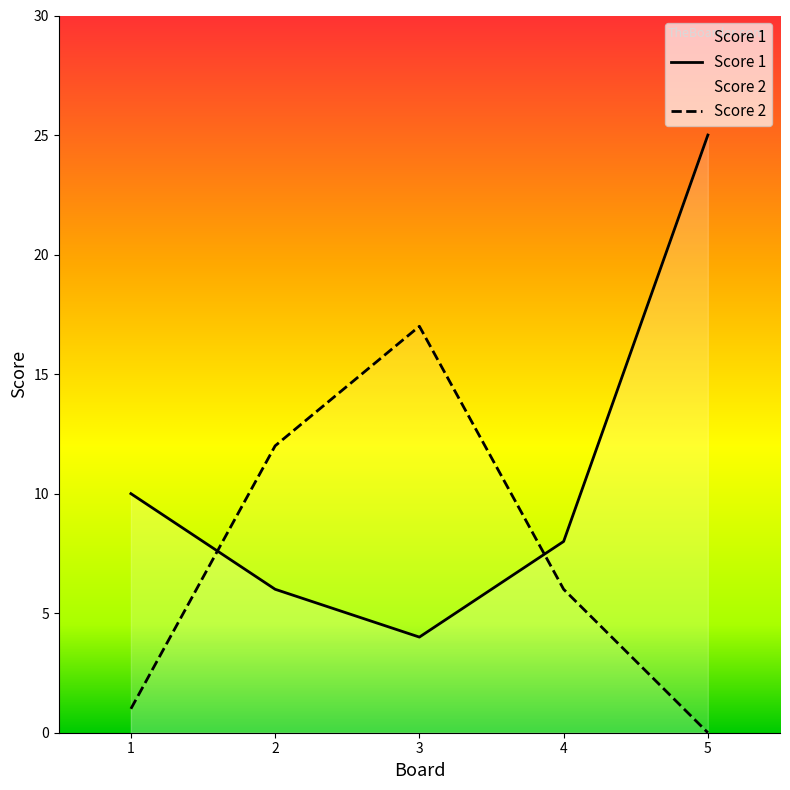

Which category has the lowest value in the Score 2 series?

5